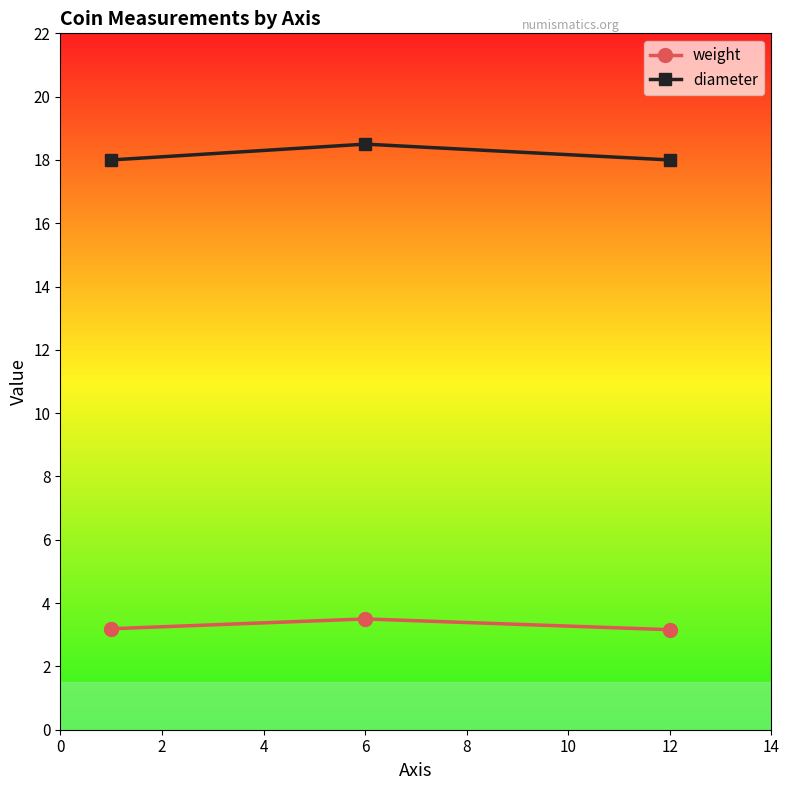

Which series has the largest range (max minus min)?

diameter